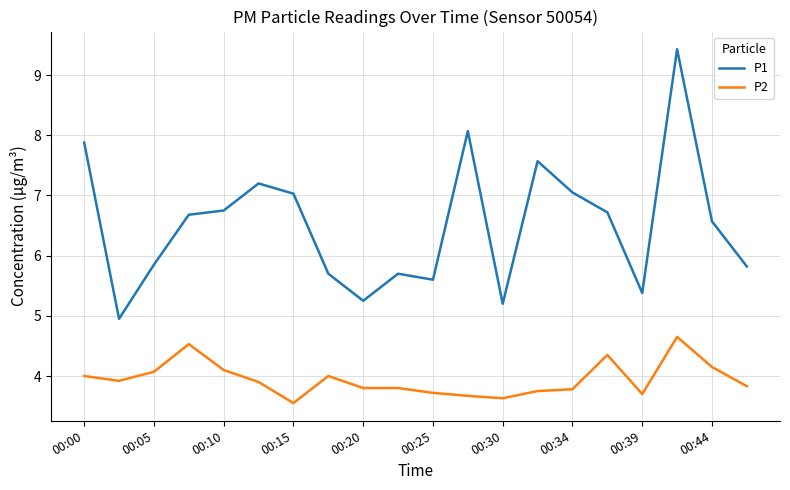

List the series in order of their peak value, highest first.

P1, P2